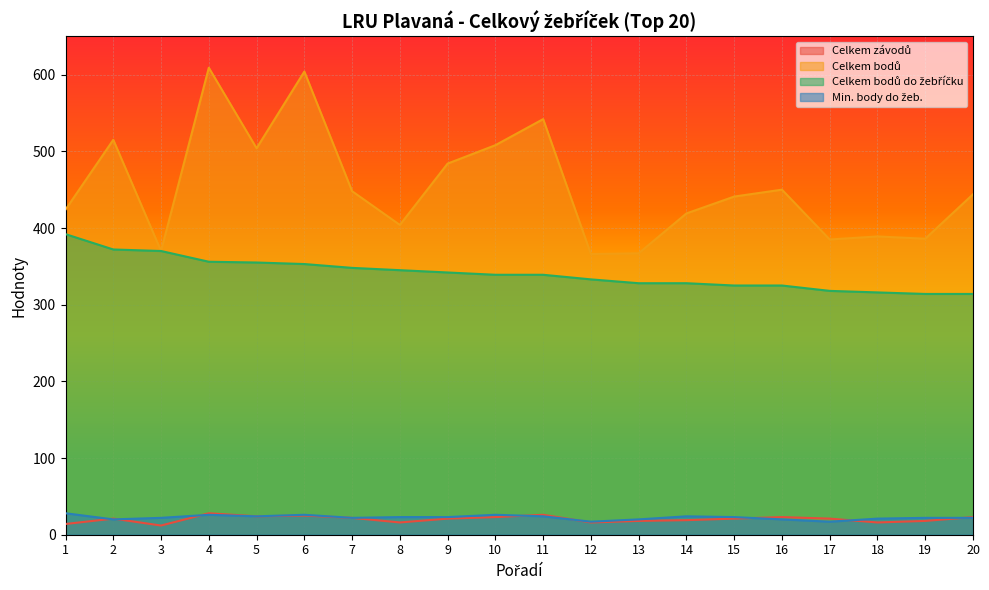

Is the value of Celkem bodů do žebříčku at 16 greater than the value of Celkem bodů at 17?

No